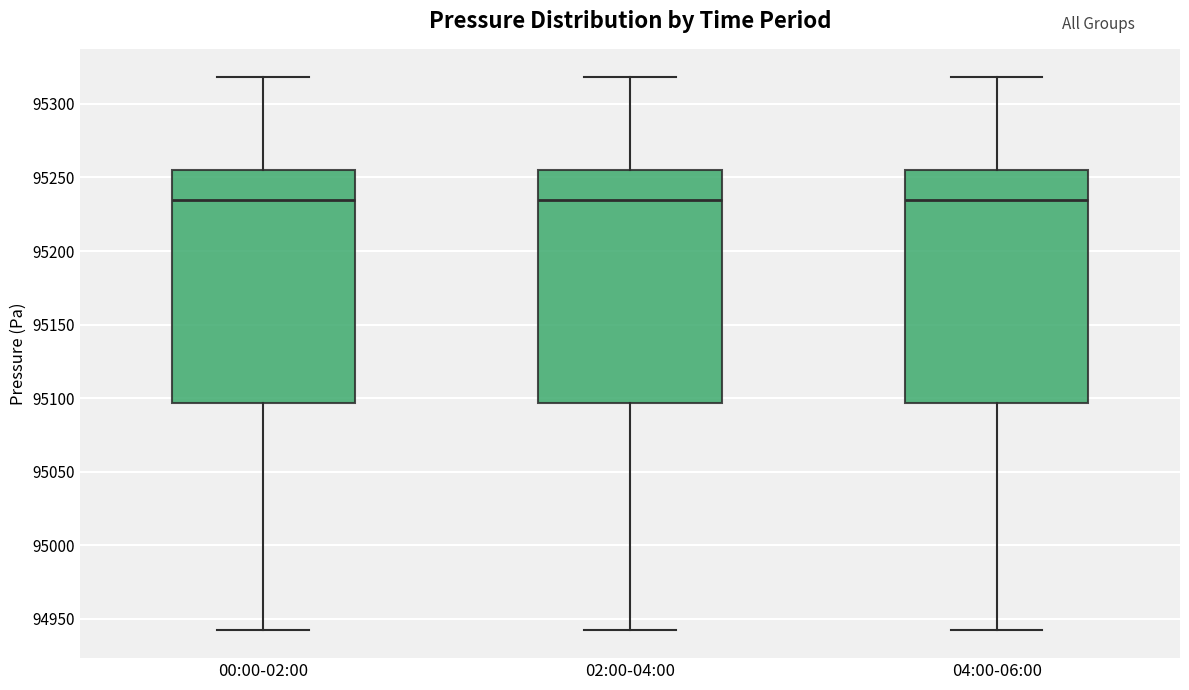

Where does the median line of the box for 00:00-02:00 sit on the y-axis? The values are not printed on the chart, so give them approximately, as read against the axis.

95235